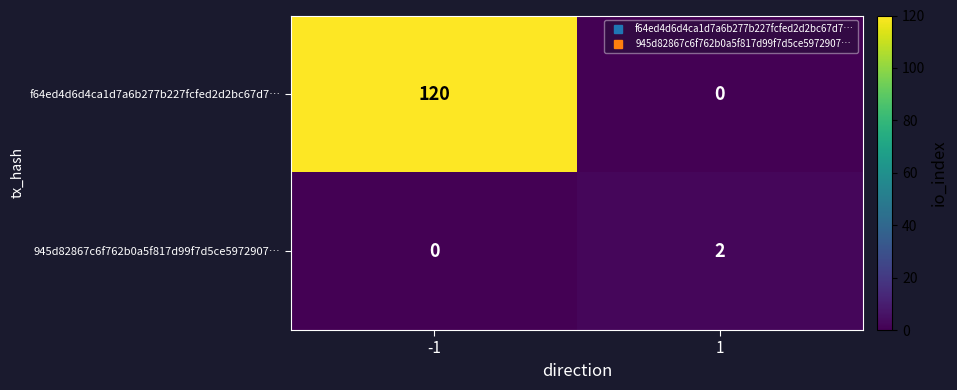

The 945d82867c6f762b0a5f817d99f7d5ce5972907… series shows 0 at -1. True or false?

True